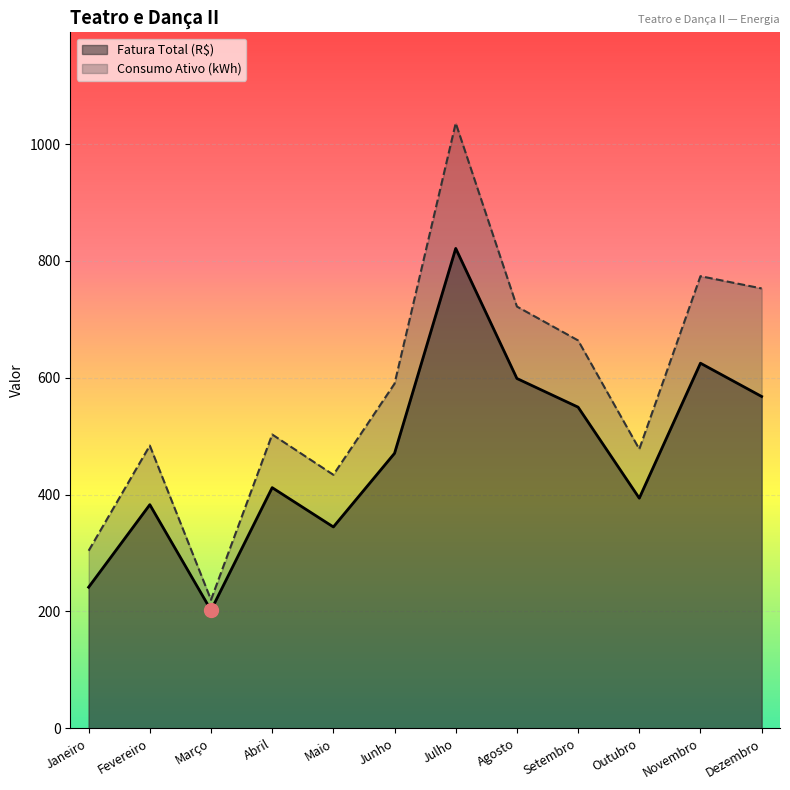

Reading left to right, list all the values displayed in this chart.

Fatura Total (R$): Janeiro=241.6	Fevereiro=382.8	Março=202.1	Abril=412.0	Maio=344.7	Junho=470.8	Julho=821.5	Agosto=598.9	Setembro=549.8	Outubro=394.0	Novembro=625.0	Dezembro=568.1
Consumo Ativo (kWh): Janeiro=304.0	Fevereiro=484.0	Março=220.0	Abril=503.0	Maio=434.0	Junho=590.0	Julho=1036.0	Agosto=722.0	Setembro=664.0	Outubro=478.0	Novembro=774.0	Dezembro=753.0